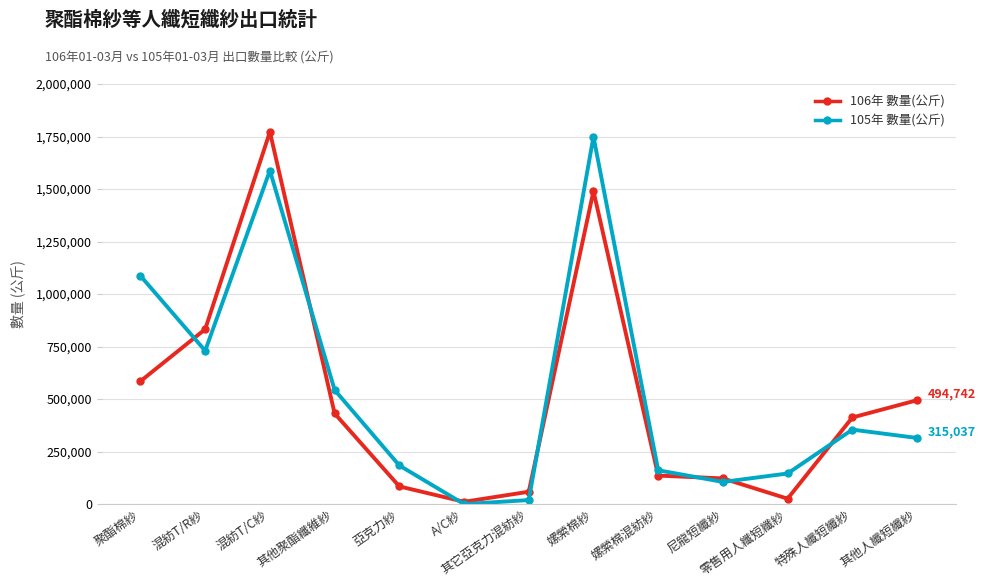

Count the number of categories in the chart.

13